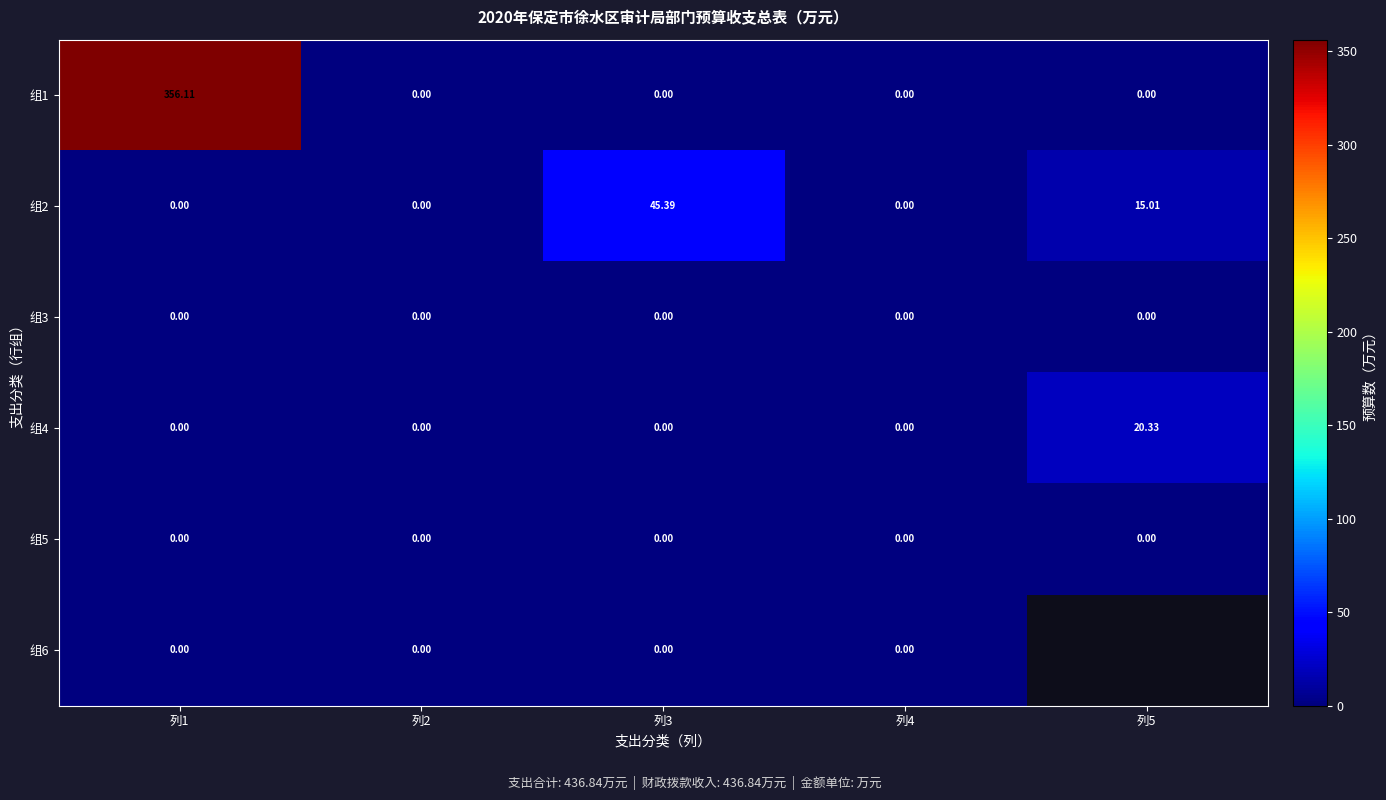

Is it true that 组2 equals 0.0 at 列4?

True